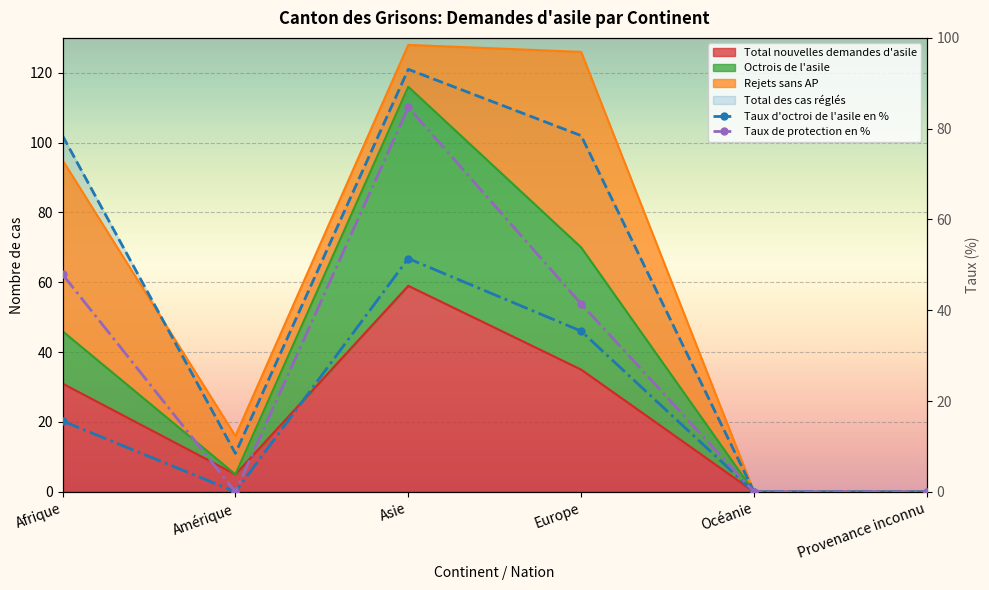

What is the sum of all Taux de protection en % values?

174.0